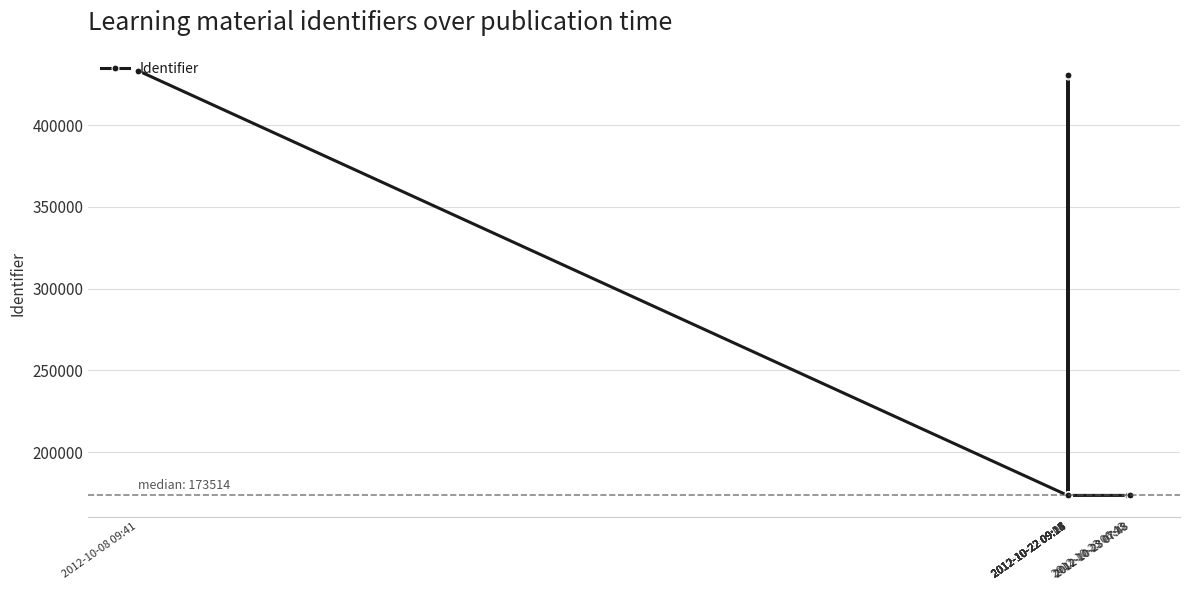

What is the sum of the values at 2012-10-23 07:28 and 2012-10-08 09:41?

606751